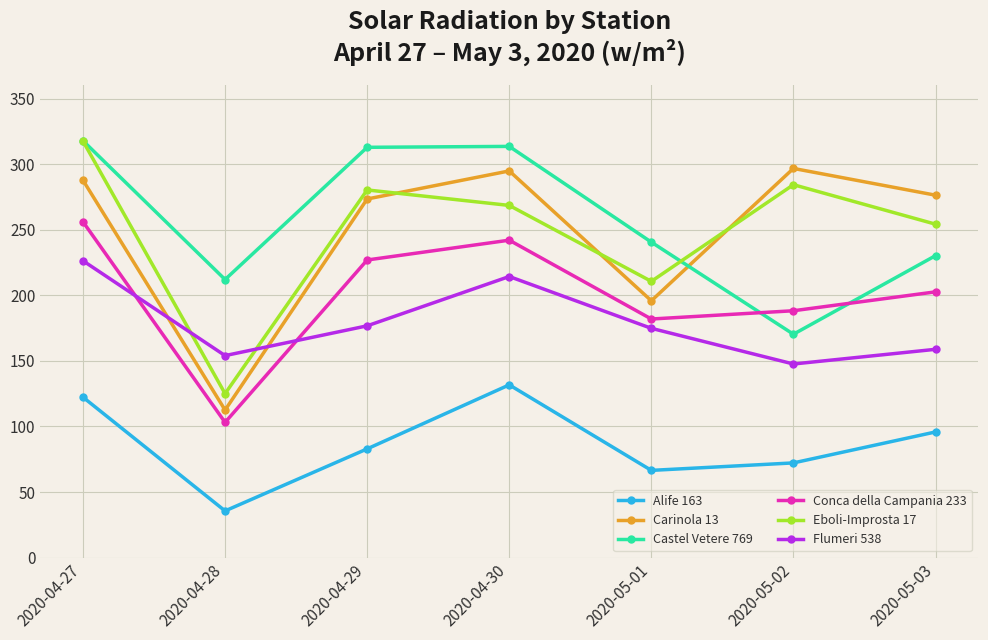

True or false: Carinola 13 has more than 1 points higher than both neighbors.

True